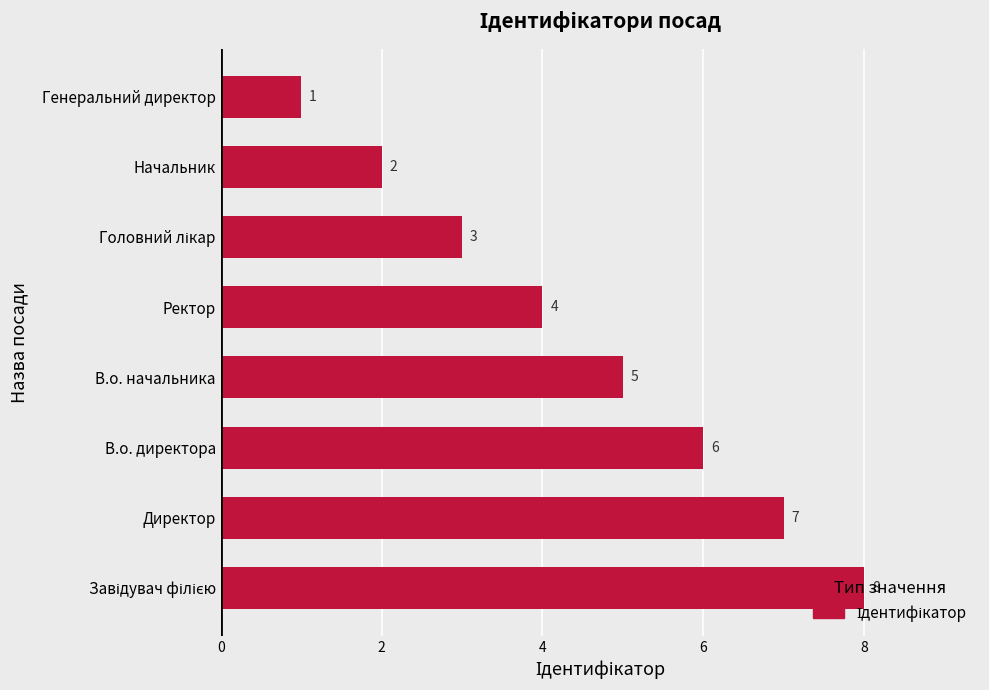

Where is the data nearest to the value 4?

Ректор